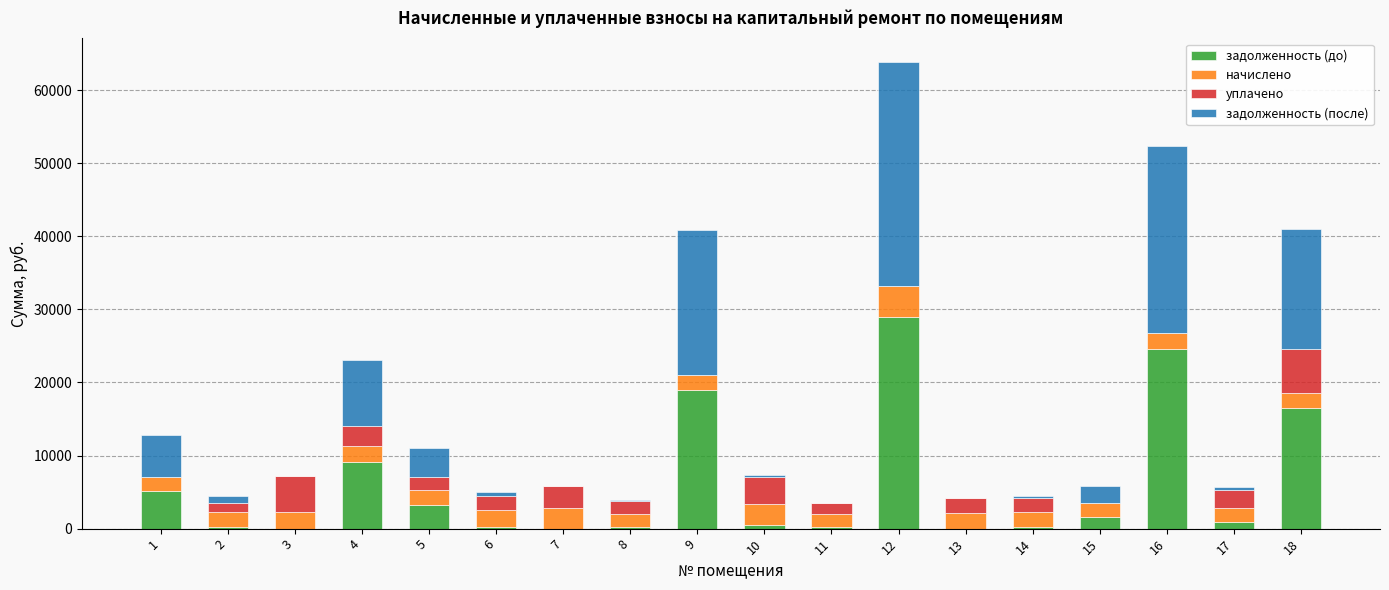

Which has a higher value, 16 or 13?

16